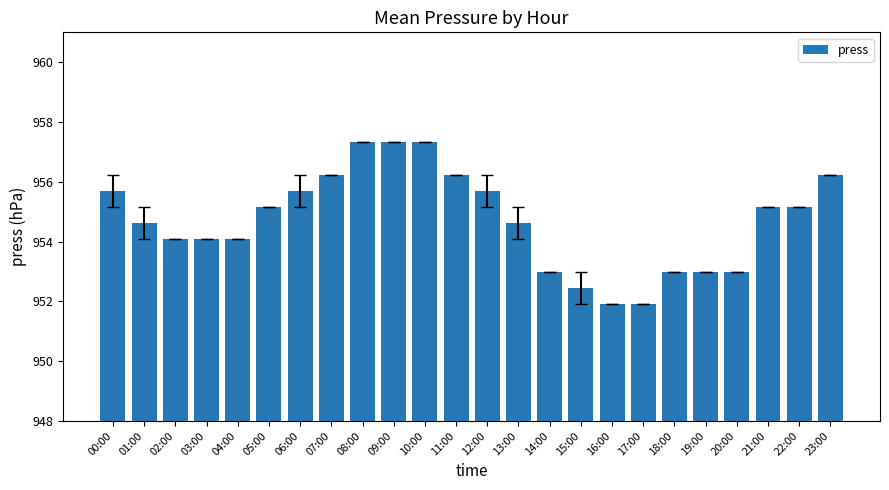

Reading right to left, what are all the values shown in this chart?

956.2	955.2	955.2	953.0	953.0	953.0	951.9	951.9	952.4	953.0	954.6	955.7	956.2	957.3	957.3	957.3	956.2	955.7	955.2	954.1	954.1	954.1	954.6	955.7